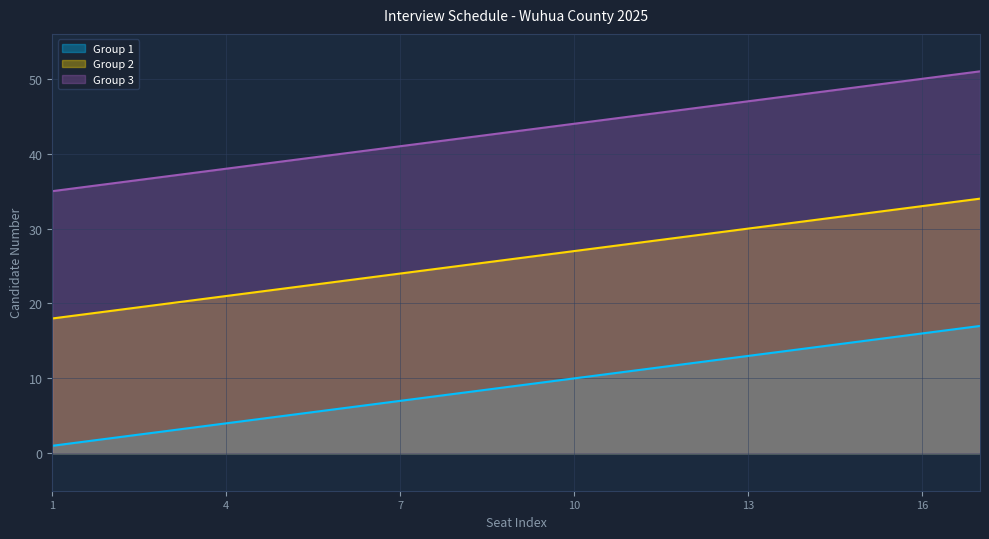

What is the value of the Group 3 point at the 10th from the left?

44